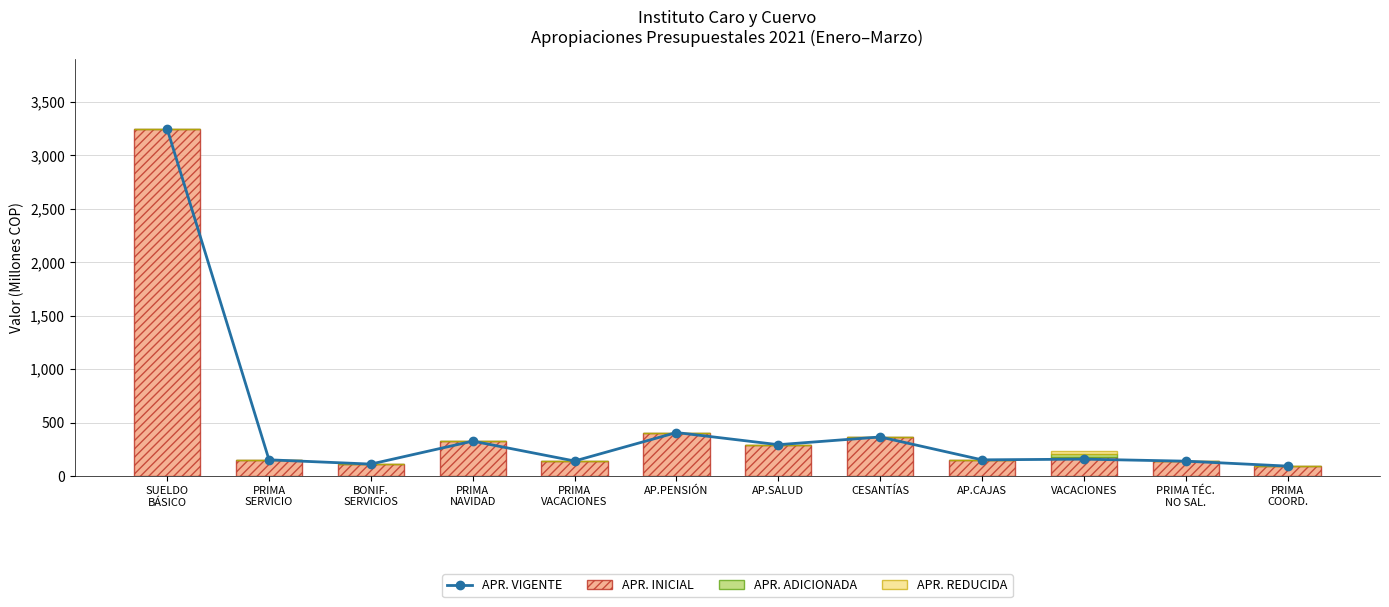

Where is APR. REDUCIDA nearest to the value 12?

SUELDO
BÁSICO